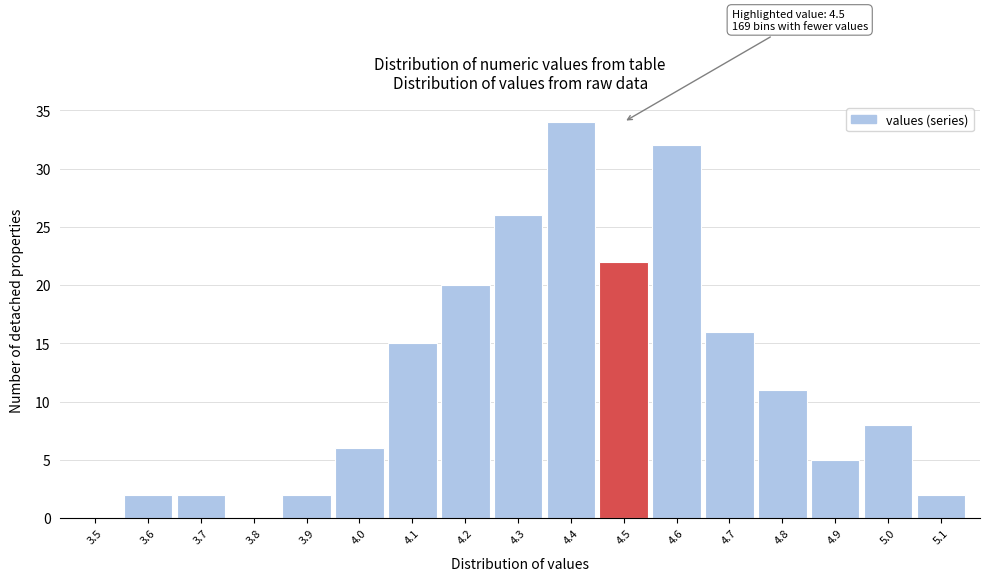

Reading left to right, list all the values displayed in this chart.

3.5=0	3.6=2	3.7=2	3.8=0	3.9=2	4.0=6	4.1=15	4.2=20	4.3=26	4.4=34	4.5=22	4.6=32	4.7=16	4.8=11	4.9=5	5.0=8	5.1=2